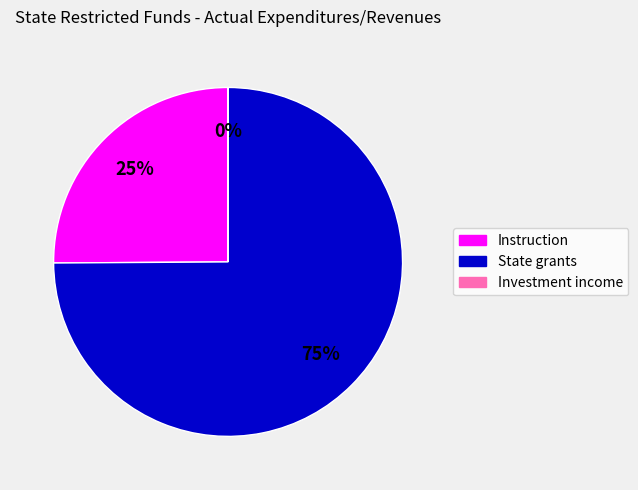

To the nearest percent, what is the average slice percentage?

33%